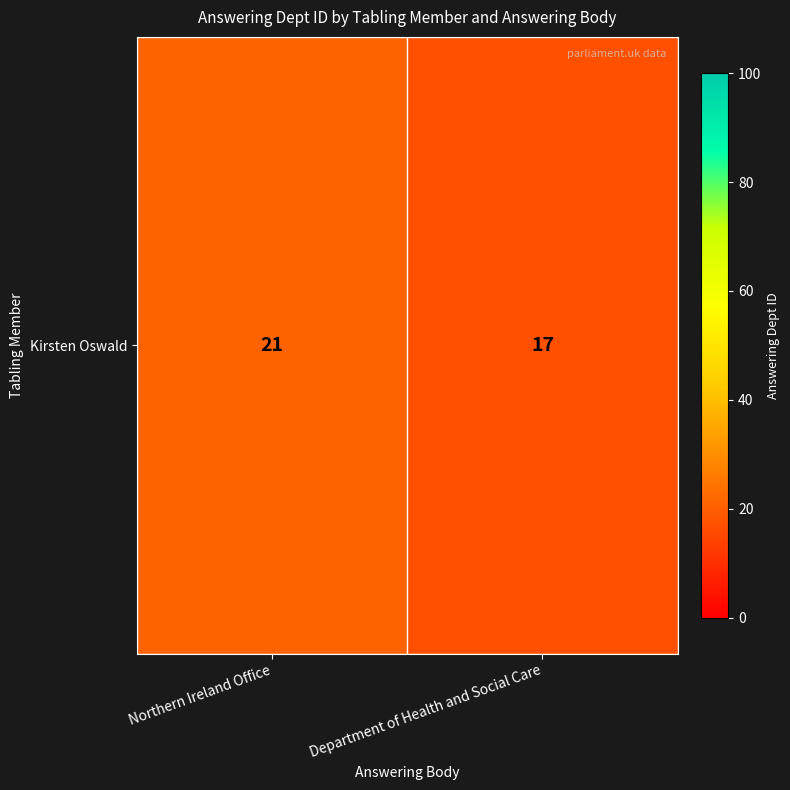

Read the value at Northern Ireland Office.

21